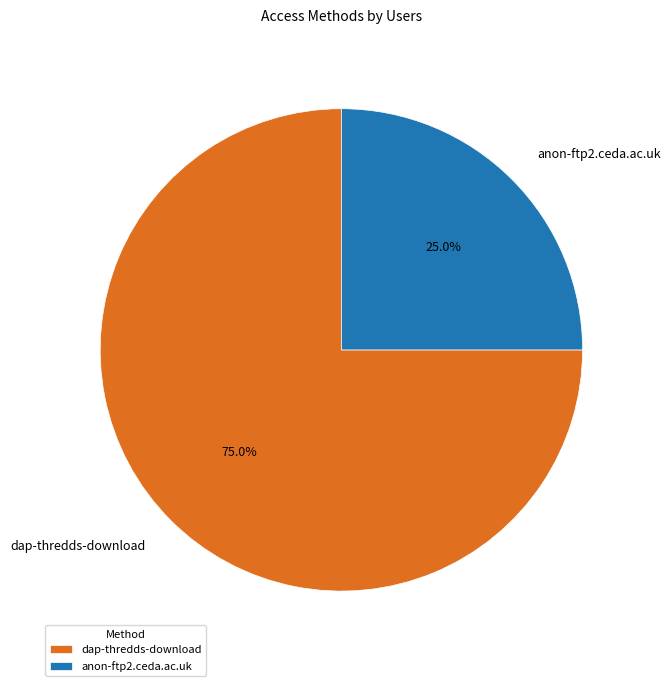

Is it true that anon-ftp2.ceda.ac.uk is 25% of the pie?

True